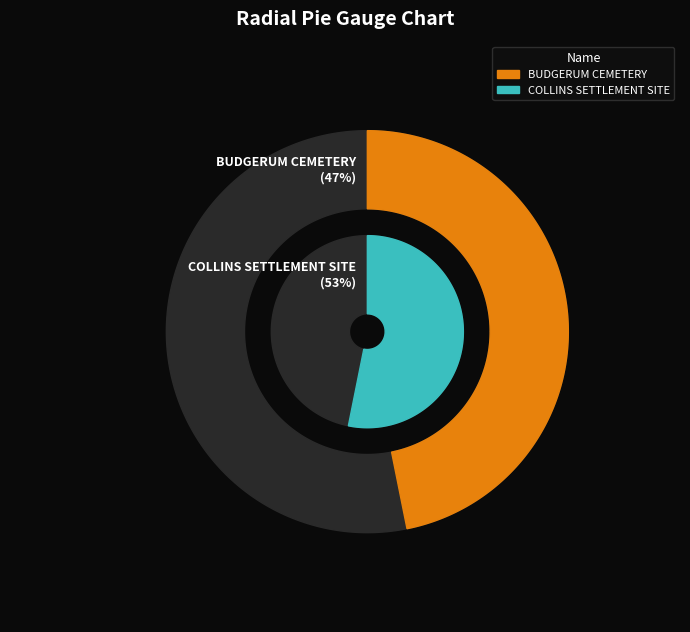

Which slice is the largest?

COLLINS SETTLEMENT SITE